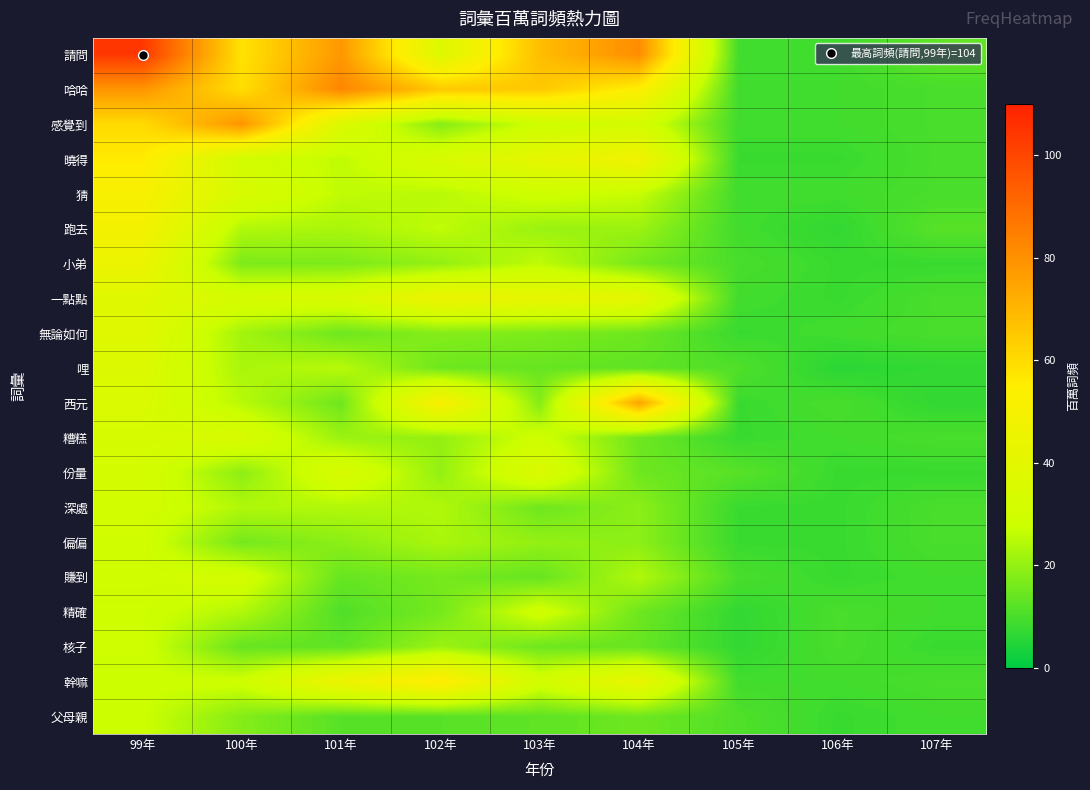

Between 104年 and 99年, which is larger?

99年